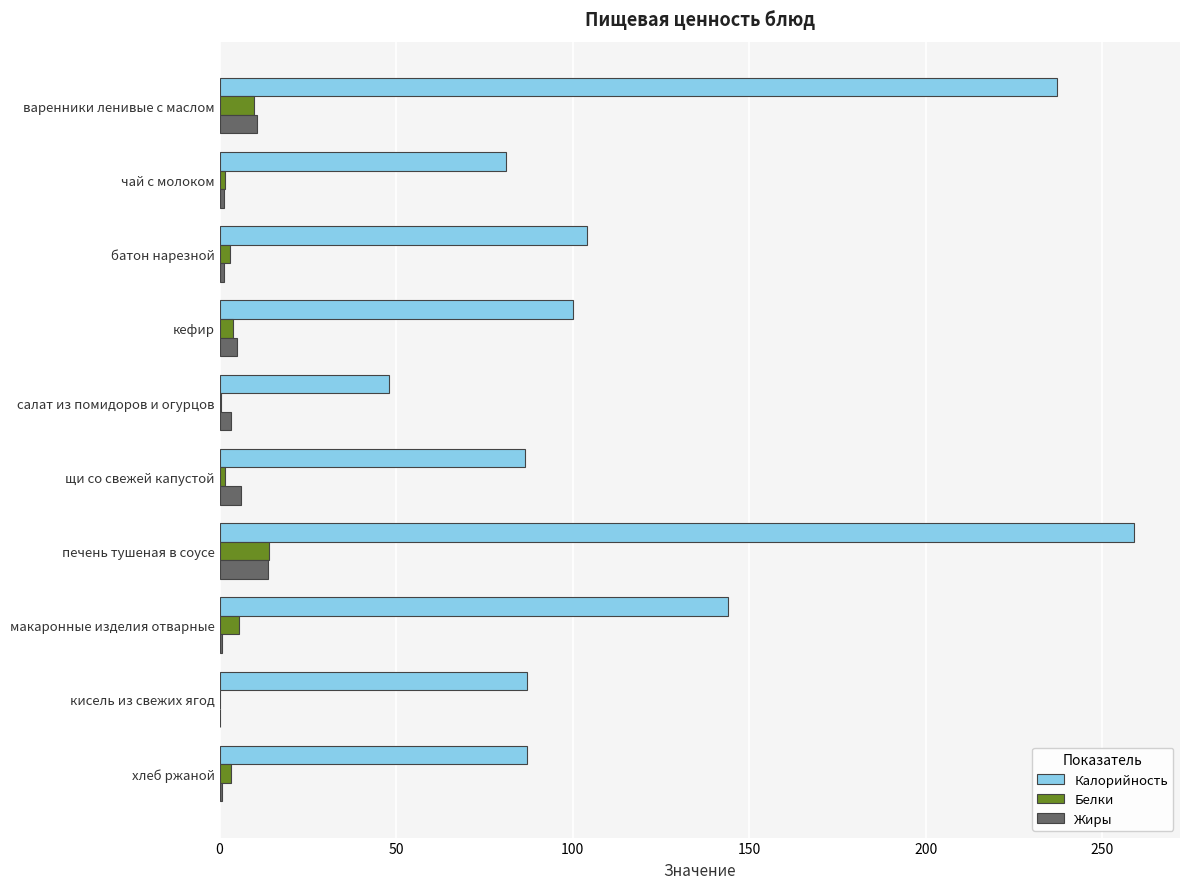

Which label corresponds to the largest value in the chart?

печень тушеная в соусе